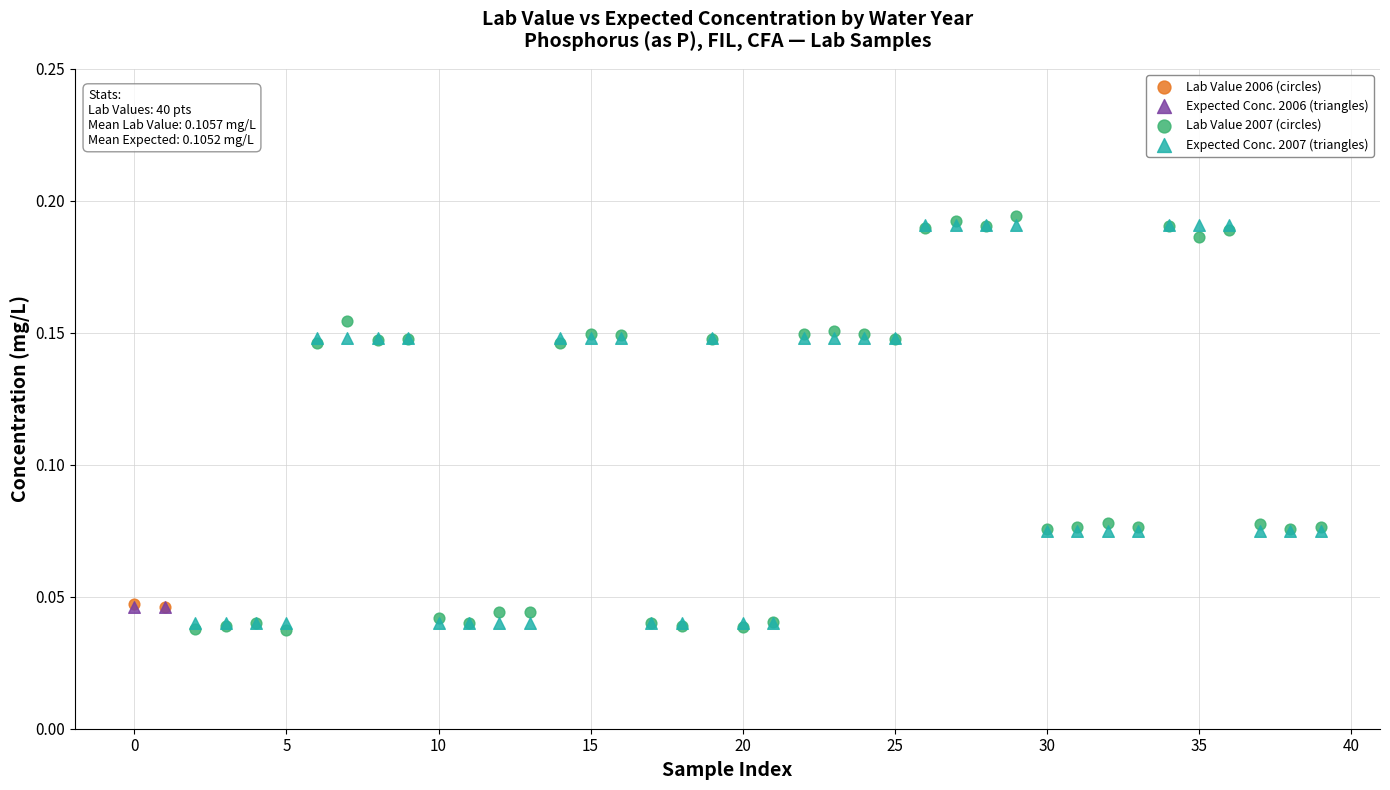

Which series reaches the maximum Y coordinate?

Lab Value 2007 (circles)